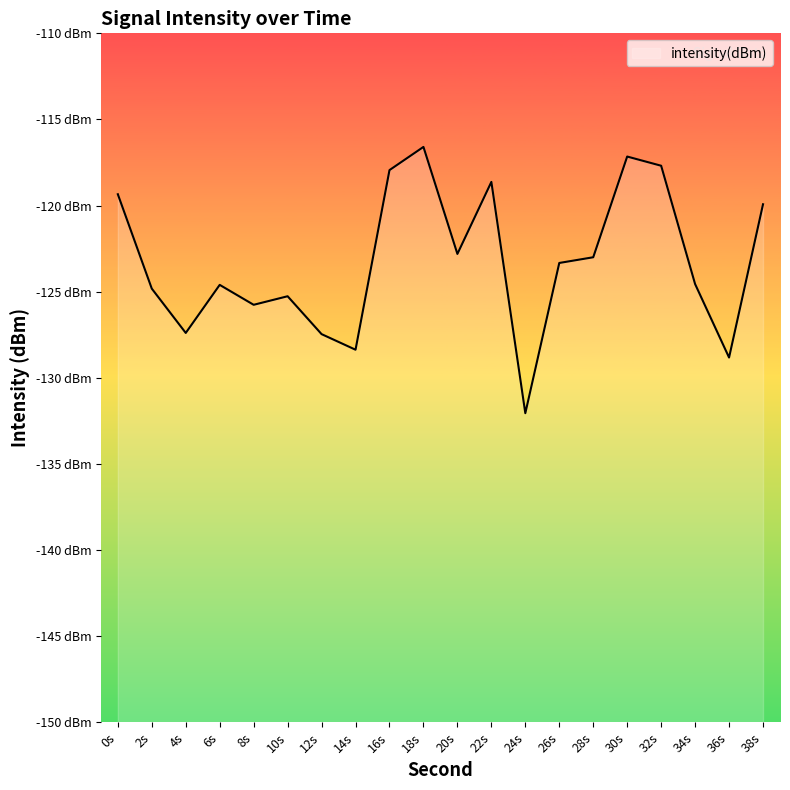

Does the chart display data point markers on the line(s)?

No